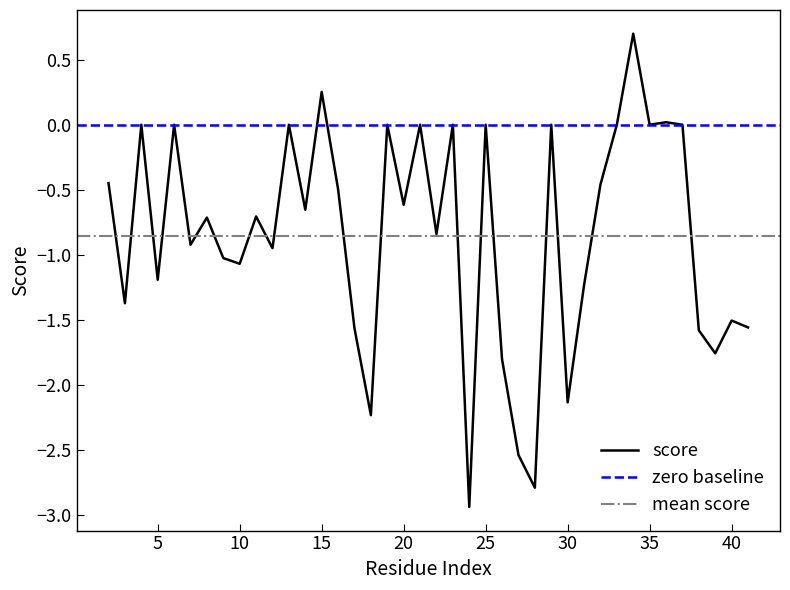

How many values exceed 0?

3